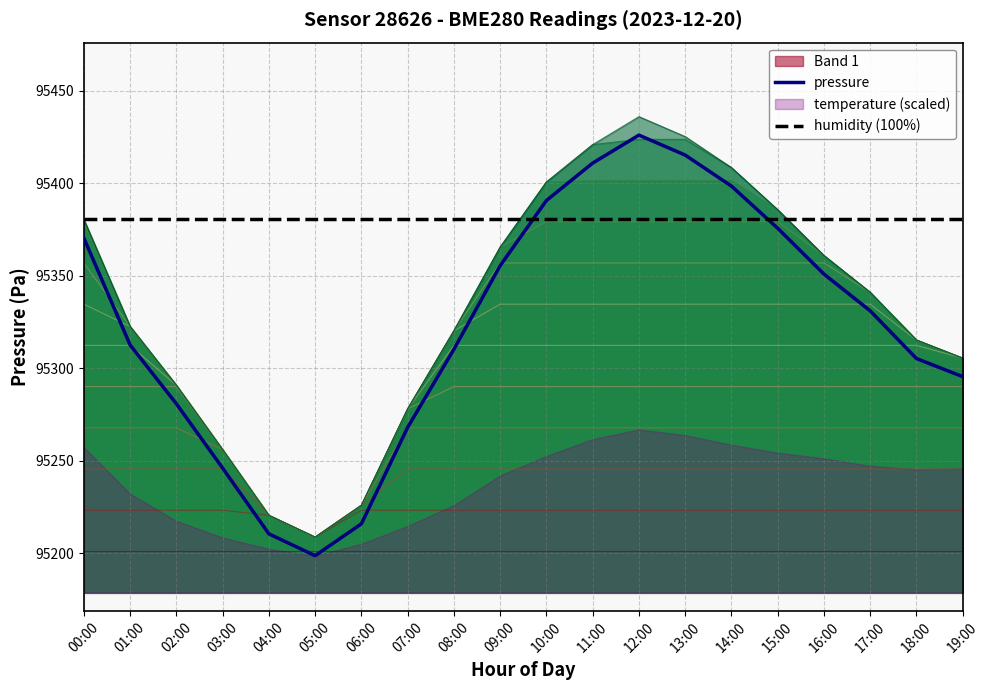

What is the highest value of the pressure series?

95425.9